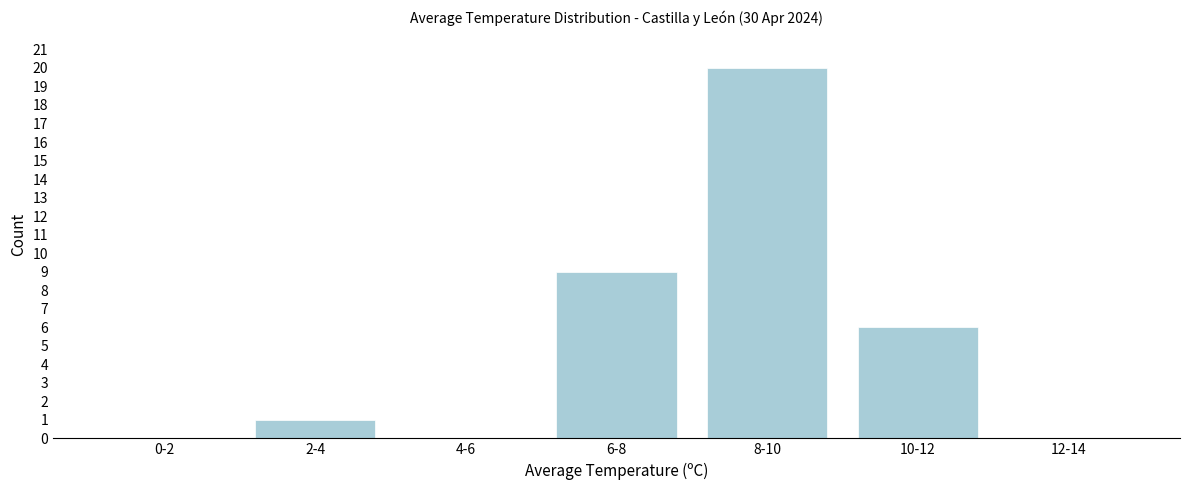

Reading left to right, list all the values displayed in this chart.

0-2=0	2-4=1	4-6=0	6-8=9	8-10=20	10-12=6	12-14=0